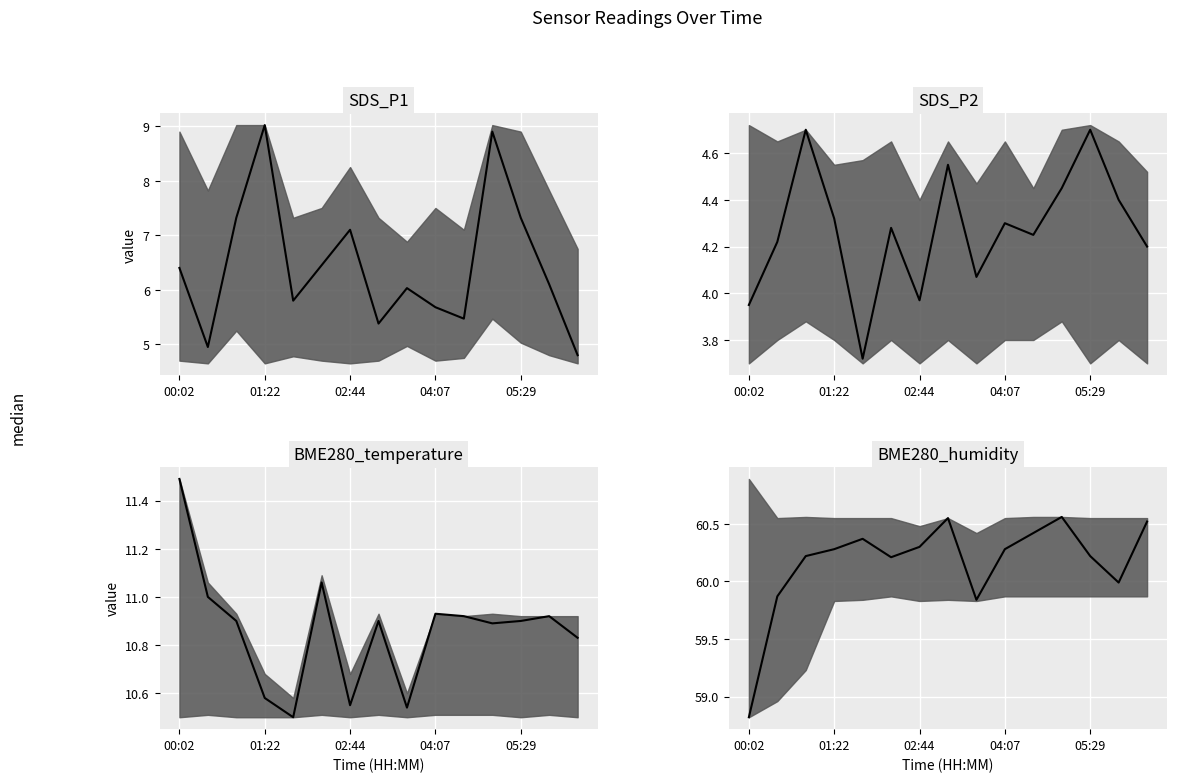

What is the average value of the BME280_temperature median series?

10.9